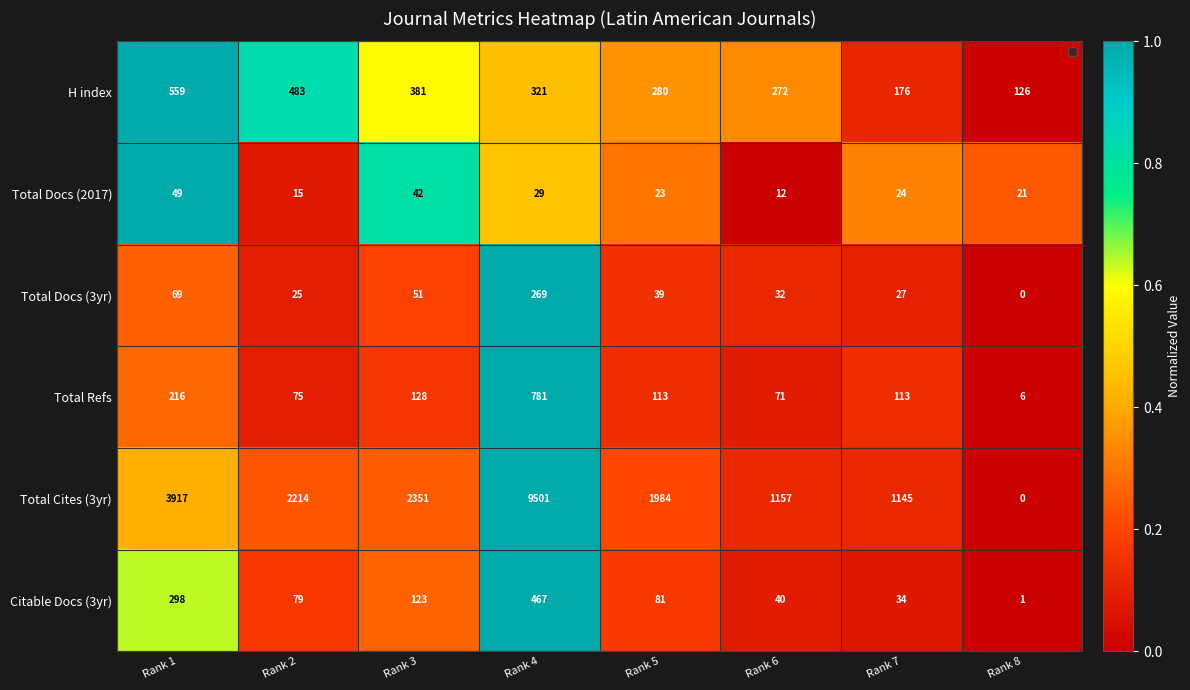

Rank the categories by Total Docs (3yr) value from highest to lowest.

Rank 4, Rank 1, Rank 3, Rank 5, Rank 6, Rank 7, Rank 2, Rank 8